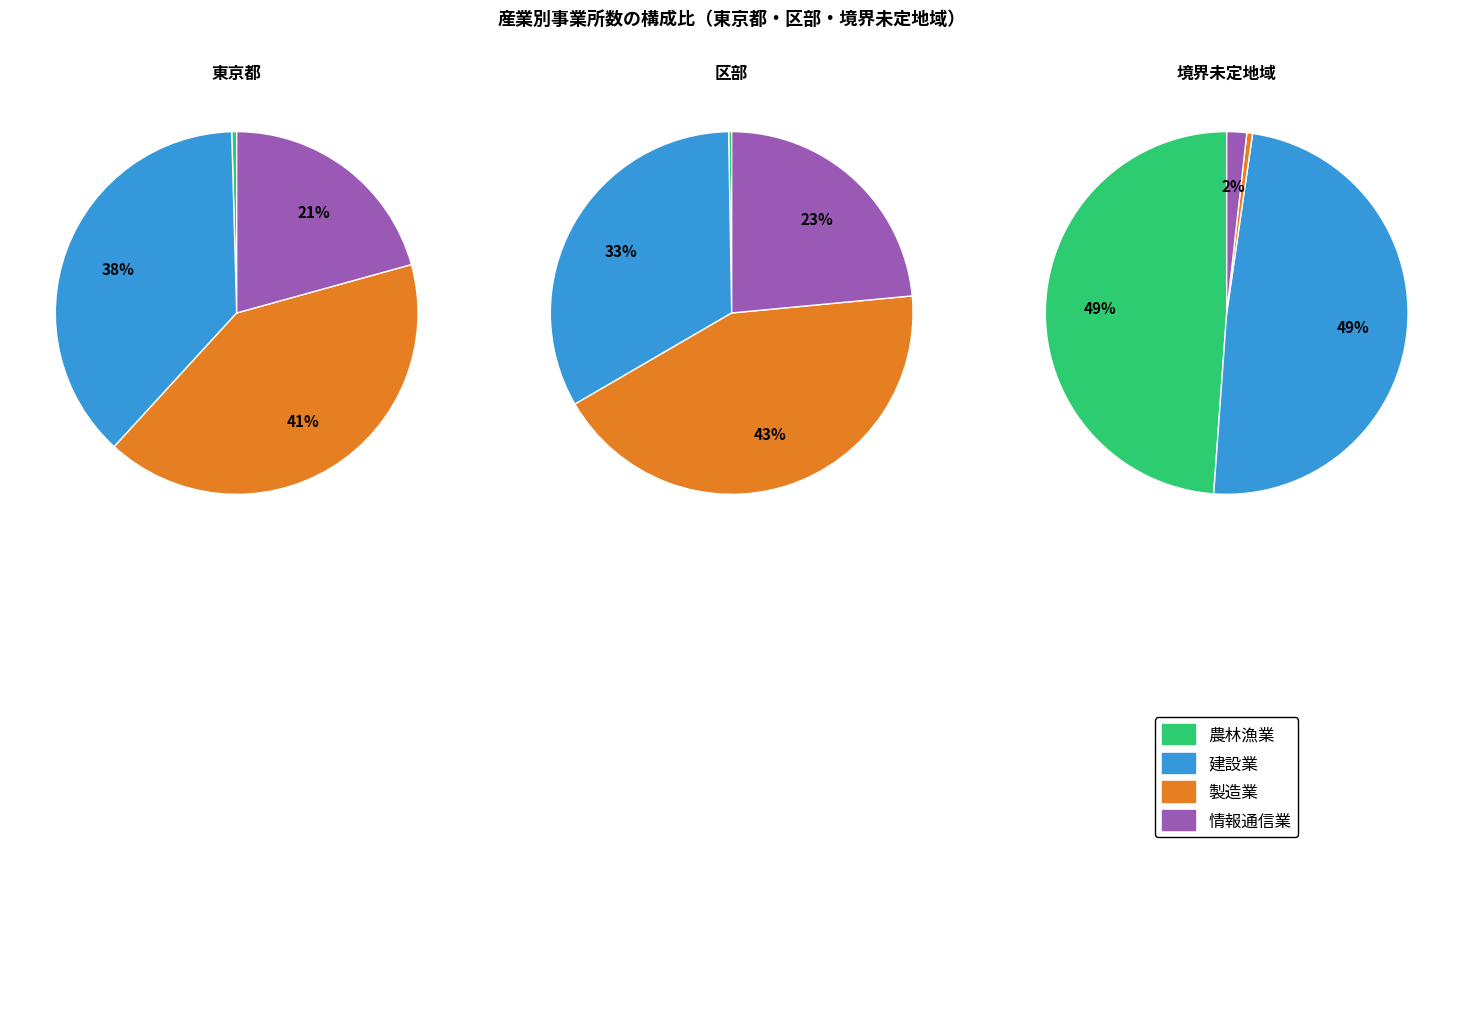

Is there any slice that represents more than half of the pie?

No